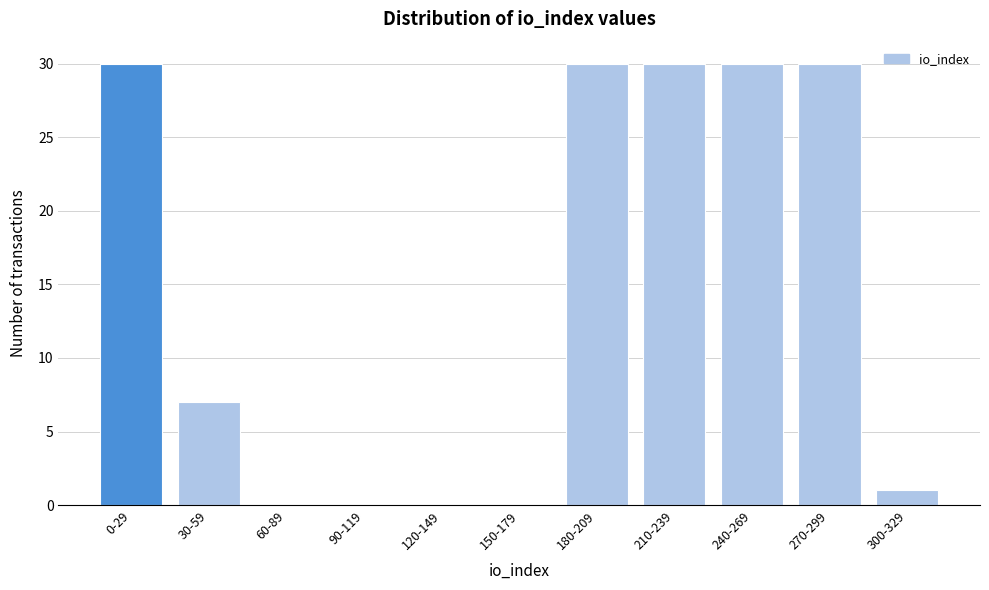

Is it true that the value at 270-299 is 30?

True